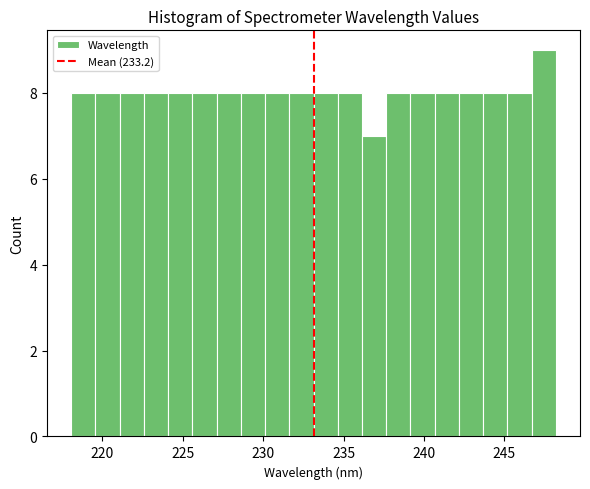

Around what value on the x-axis is the tallest bar? Give the approximate position of its centre, as read against the axis.

247.5